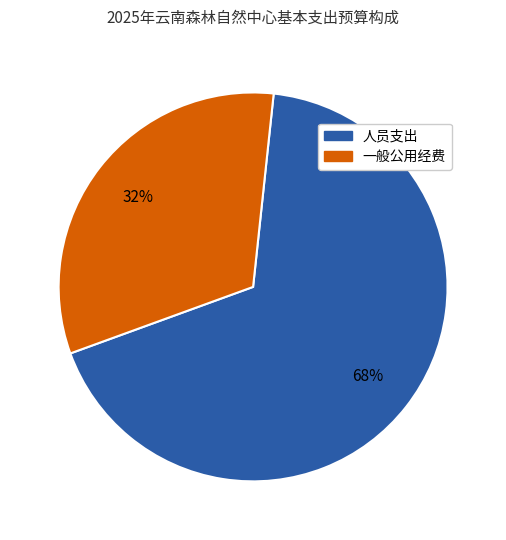

Does any single category account for the majority?

Yes